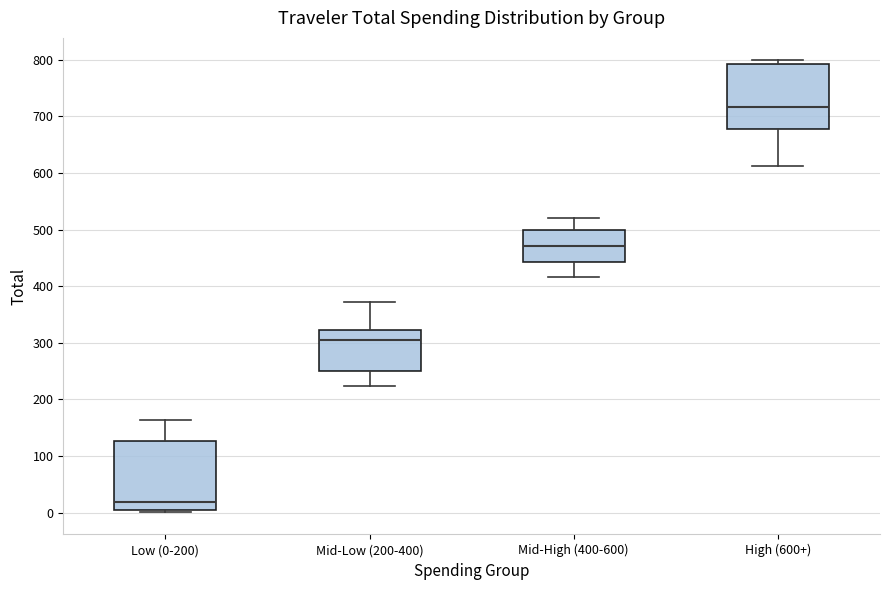

Reading left to right, read every box against the y-axis: the position of its median line, the range the box covers, and the ends of its whiskers. The values are not printed on the chart, so give them approximately, as read against the axis.

Low (0-200): median 20, box 0 to 130, whiskers 0 (just below the box's lower edge) to 160
Mid-Low (200-400): median 310, box 250 to 320, whiskers 220 to 370
Mid-High (400-600): median 470, box 440 to 500, whiskers 420 to 520
High (600+): median 720, box 680 to 790, whiskers 610 to 800